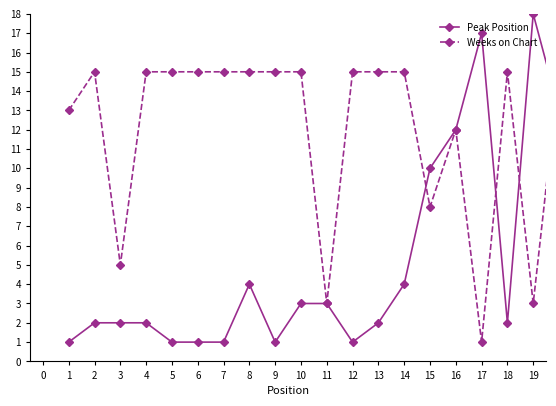

Which series has the largest total across all categories?

Weeks on Chart